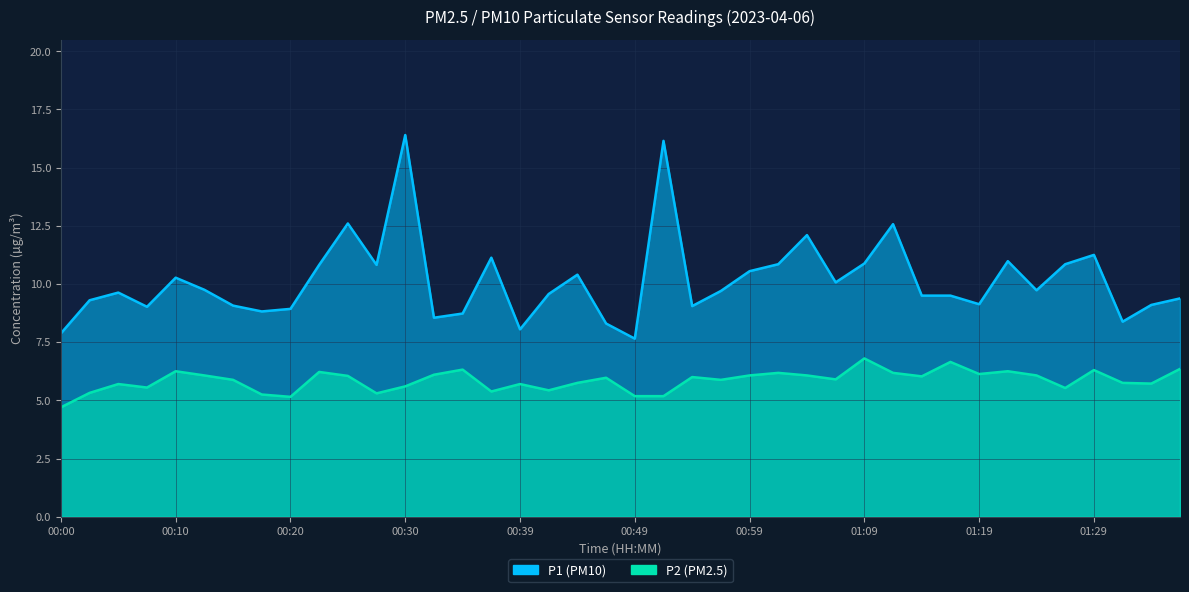

True or false: P1 and P2 intersect in this chart.

False